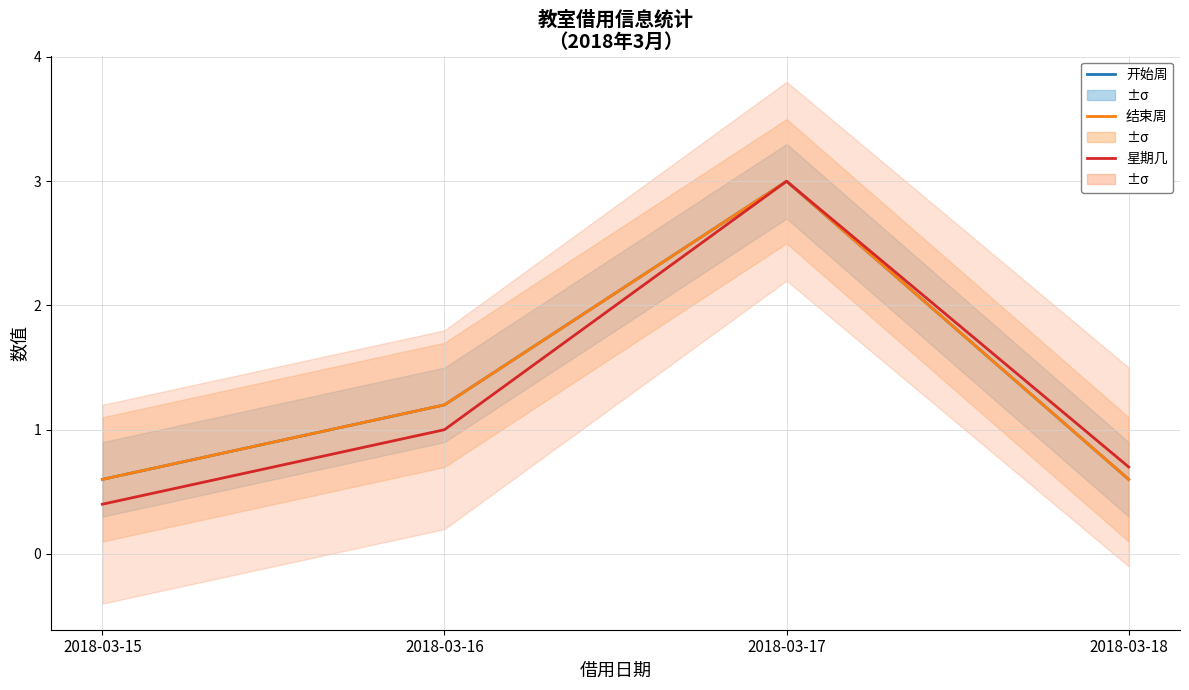

True or false: 结束周 and 开始周 cross at least once.

False